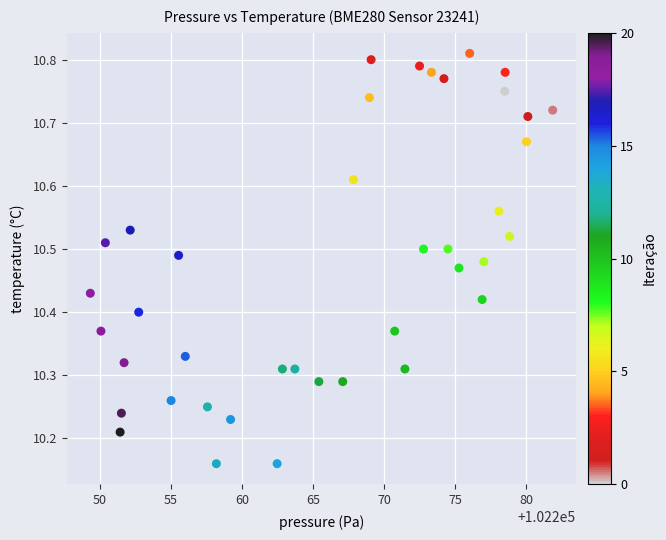

What is the range of X values (max minus min)?

32.6